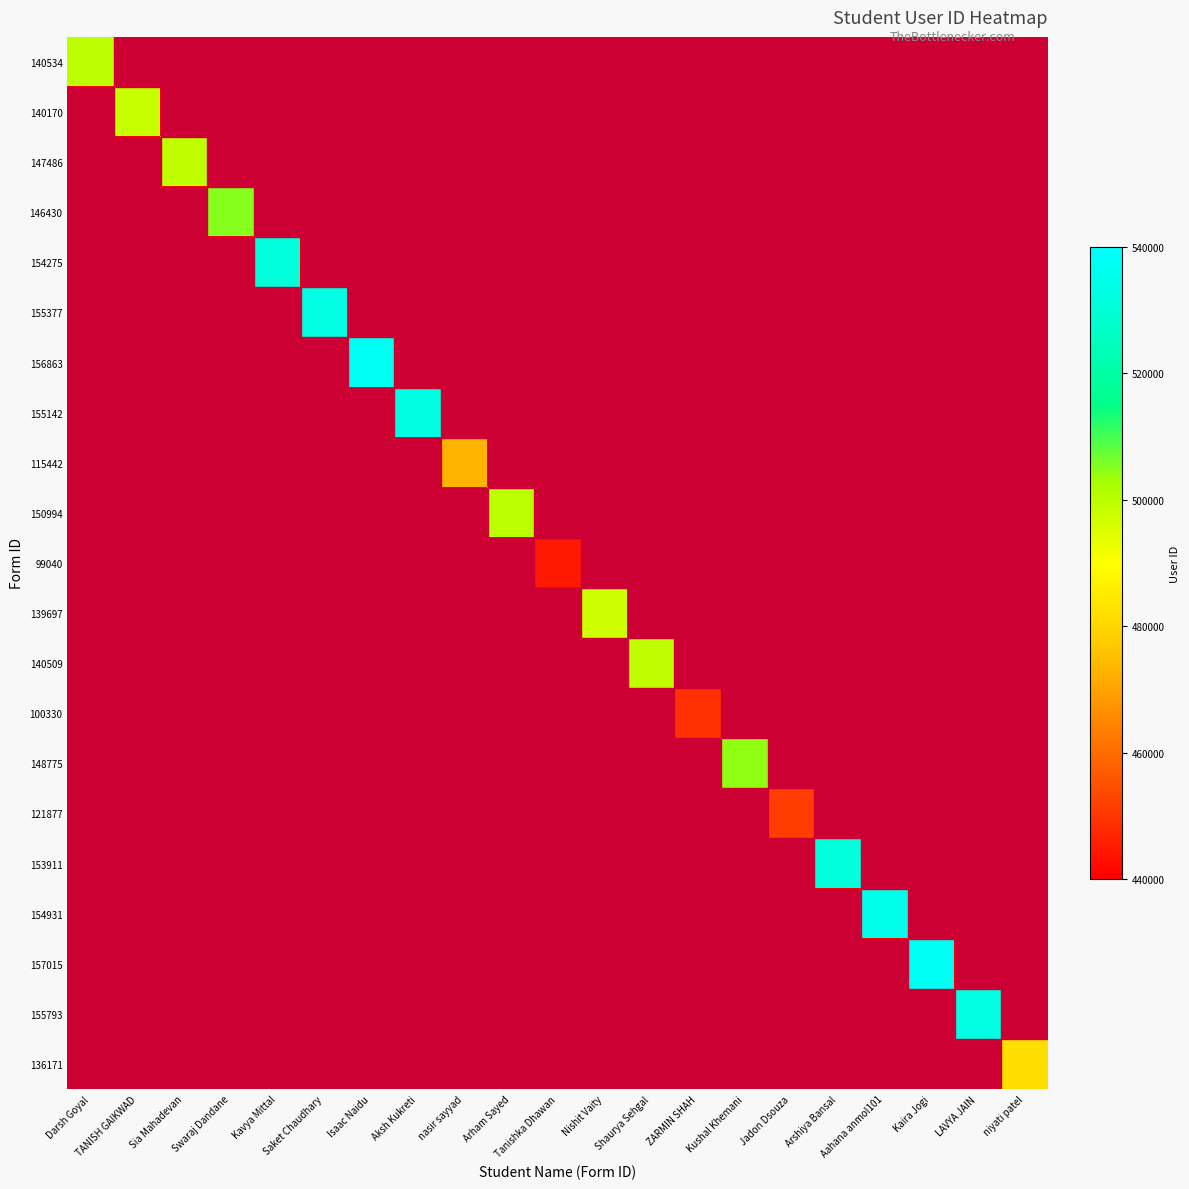

What is the spread (max minus min) of values at Kavya Mittal?

531274